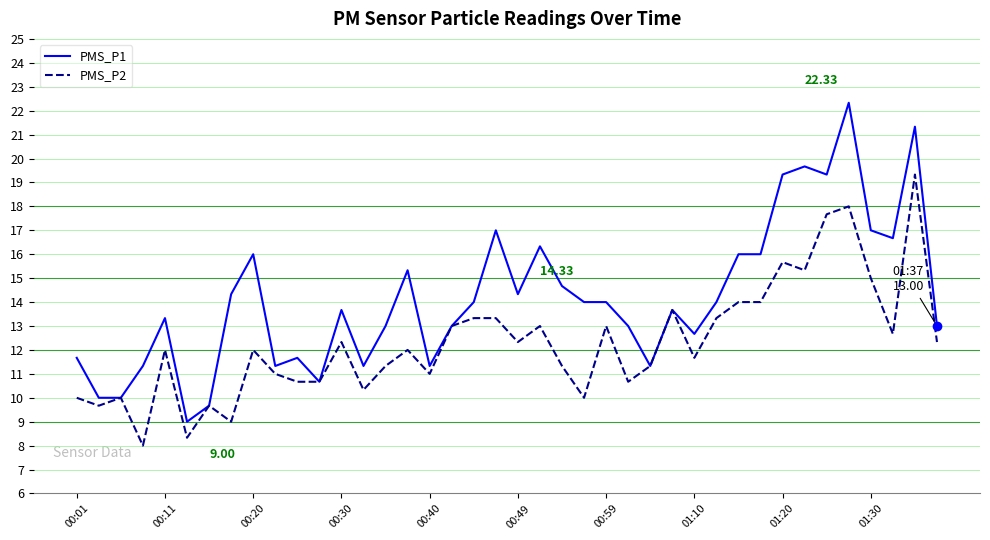

Which series has the largest range (max minus min)?

PMS_P1